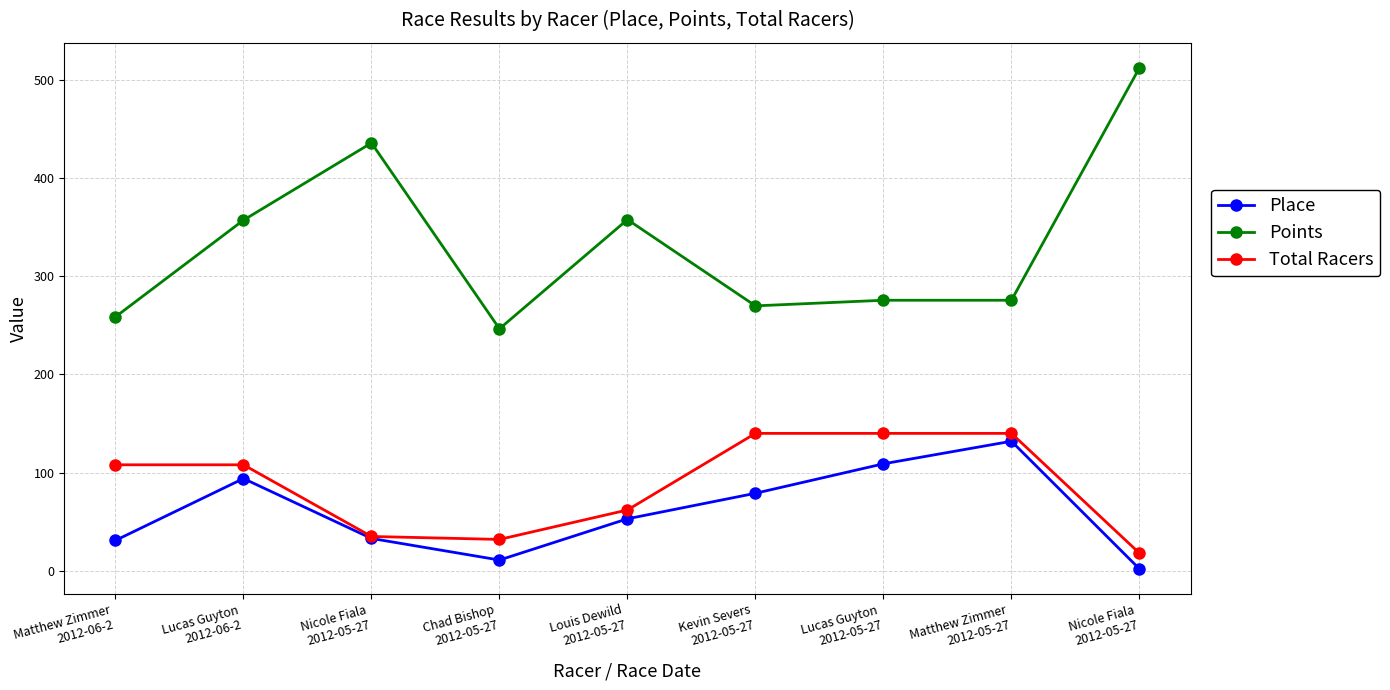

At which category is the sum across all series the highest?

Lucas Guyton
2012-06-2